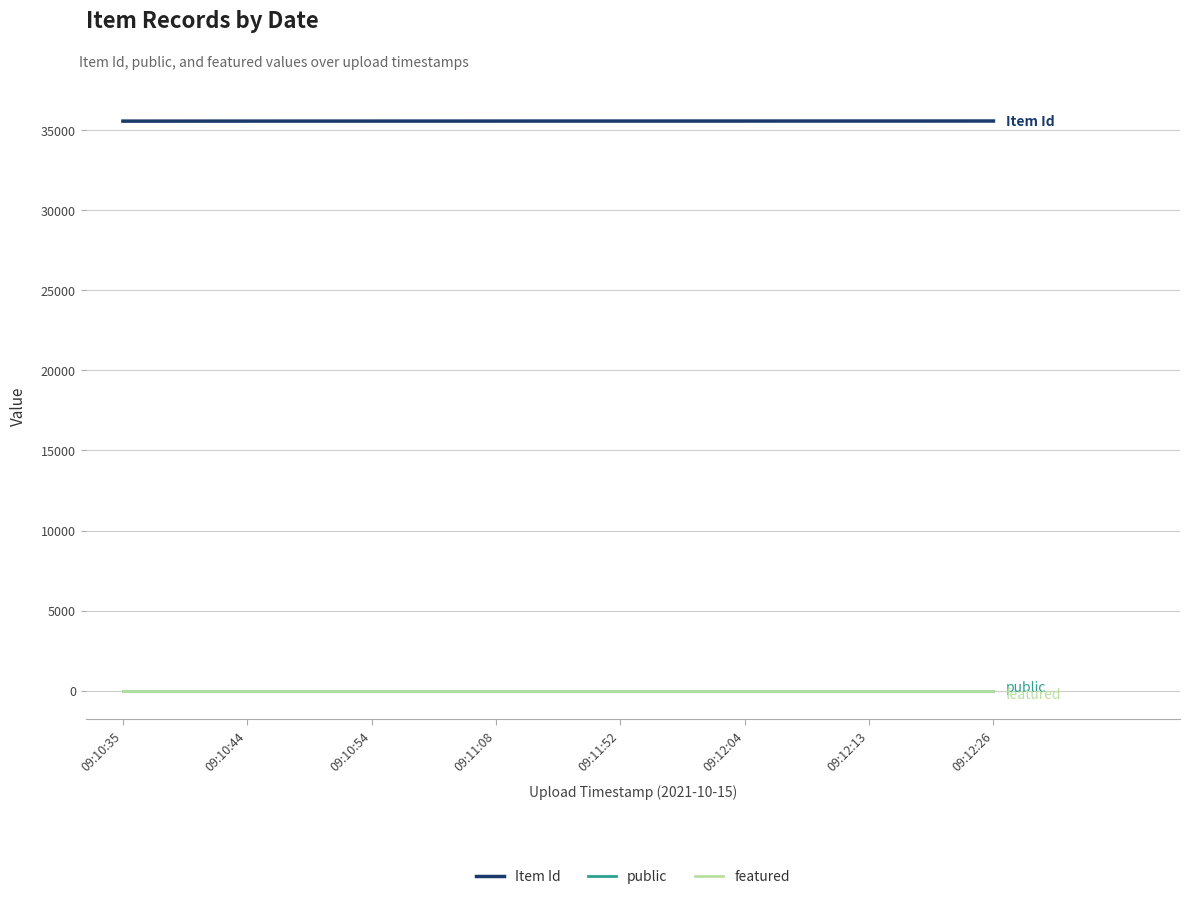

What is the minimum value for Item Id?

35575